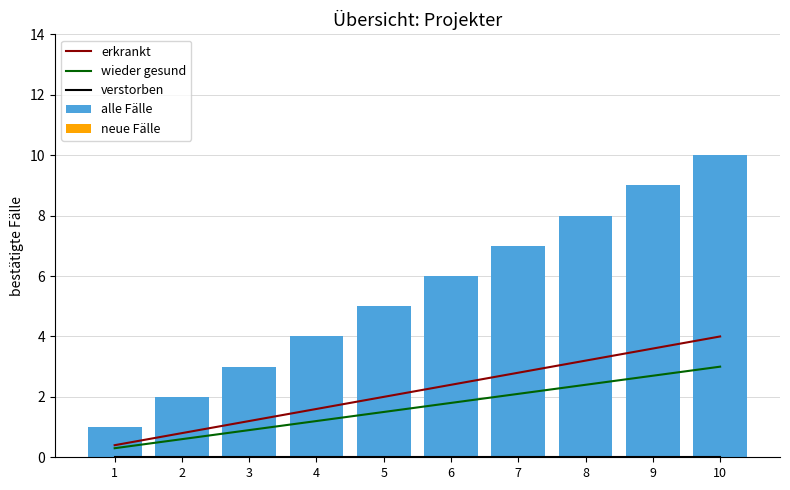

Does the chart contain any negative values?

No